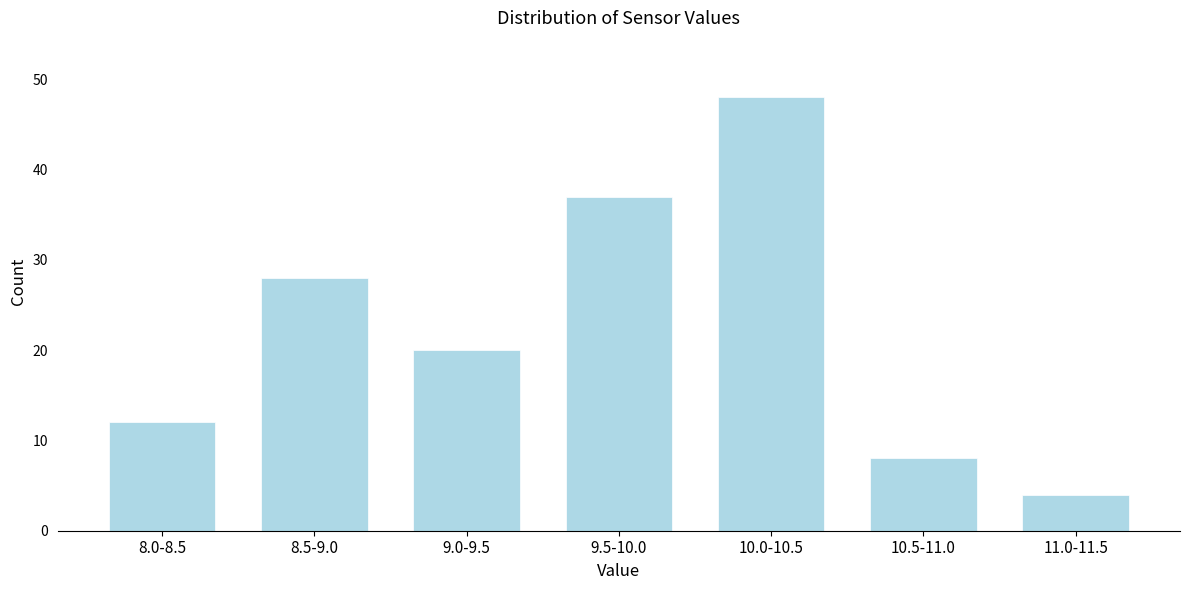

Reading left to right, transcribe all the data shown in this chart.

8.0-8.5=12	8.5-9.0=28	9.0-9.5=20	9.5-10.0=37	10.0-10.5=48	10.5-11.0=8	11.0-11.5=4